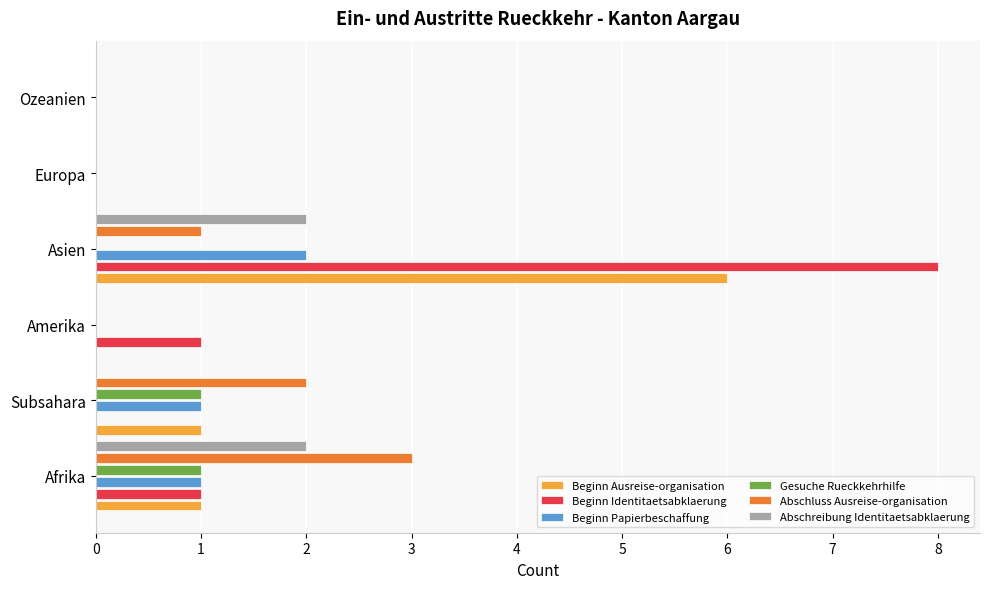

What value does the Beginn Ausreise-organisation series have at Asien?

6